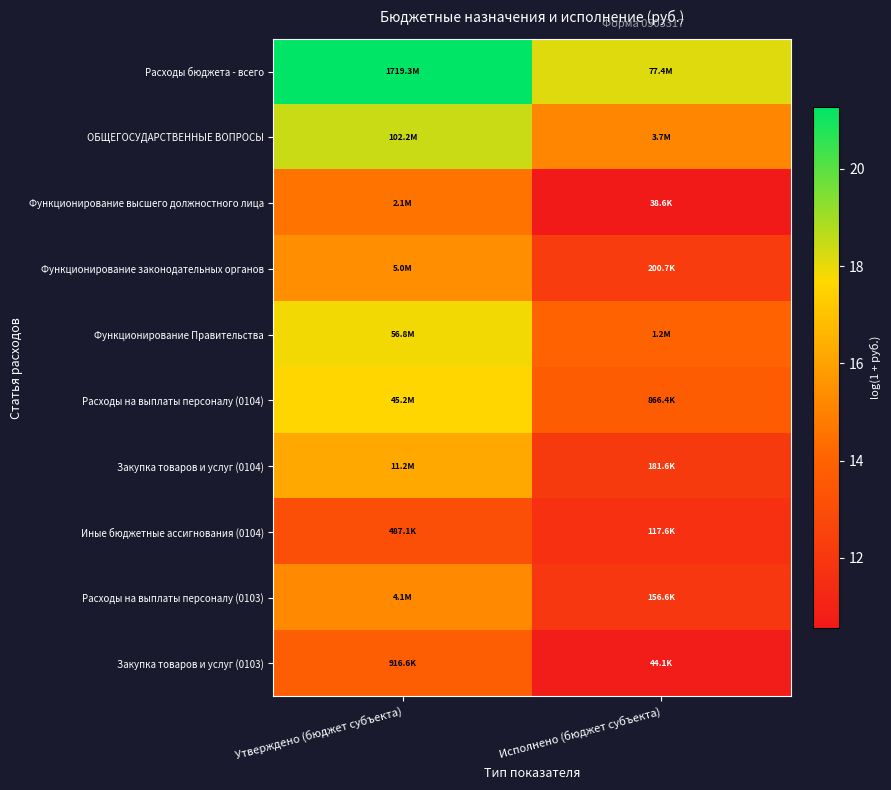

What is the maximum value shown in the chart?

21.3